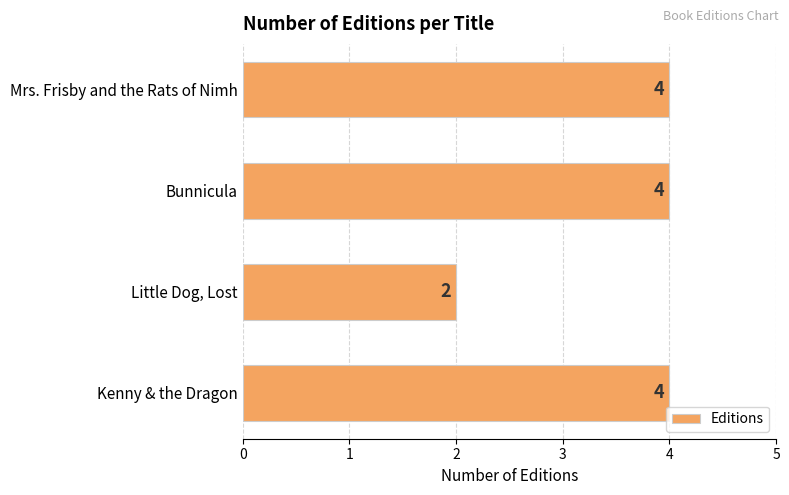

Is it true that the value at Bunnicula is 6?

False